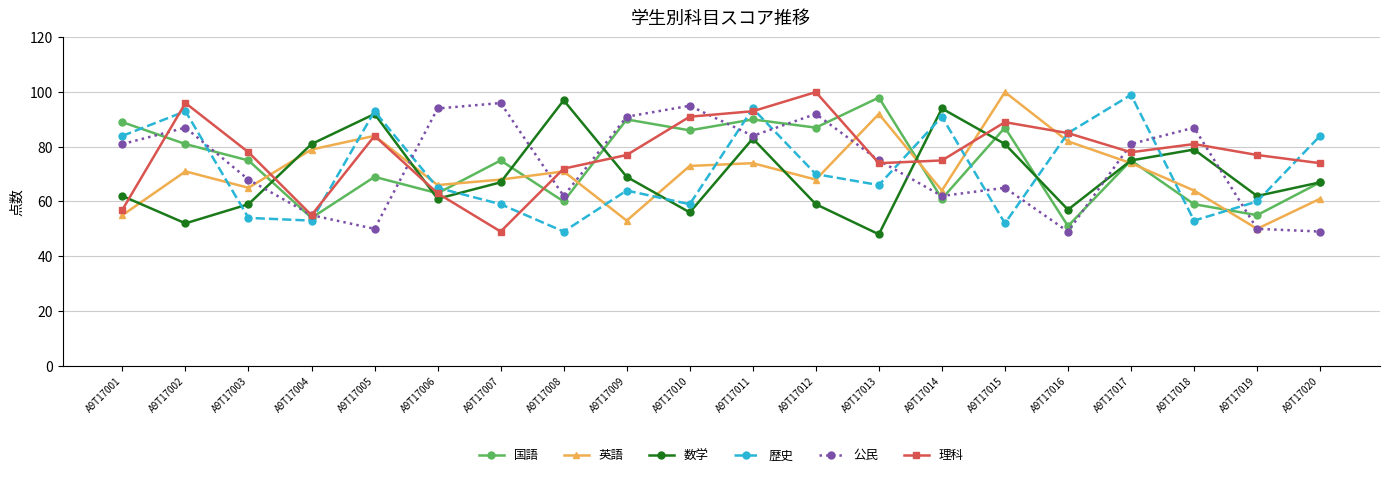

Where is 公民 nearest to the value 72?

A9T17013